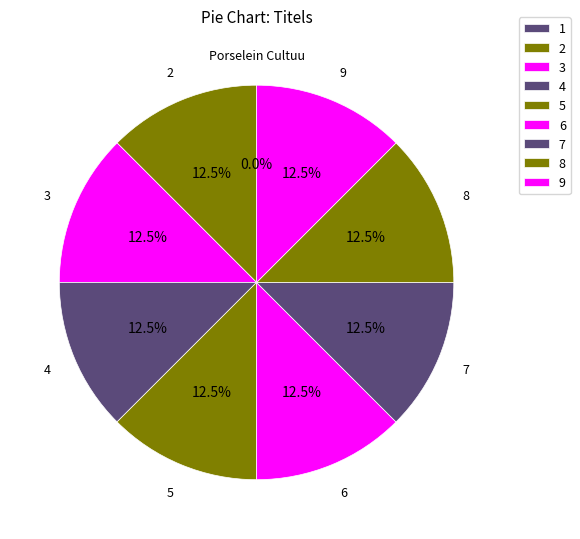

What is the largest slice in the pie chart?

7. Docentpagina